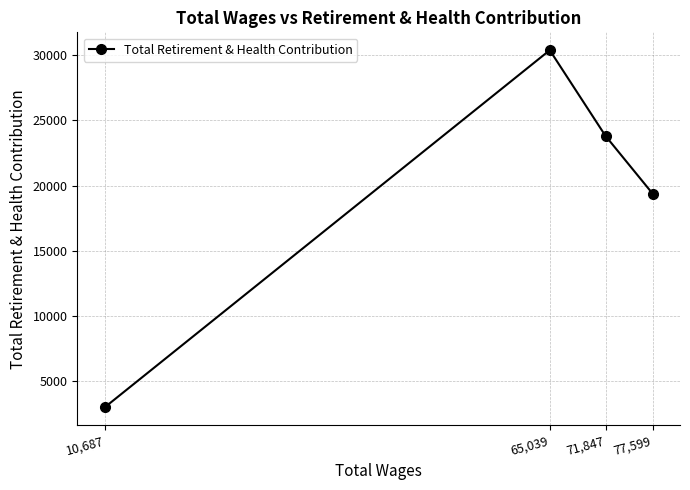

Reading left to right, extract all data points from this chart.

10,687=3003	65,039=30379	71,847=23810	77,599=19385